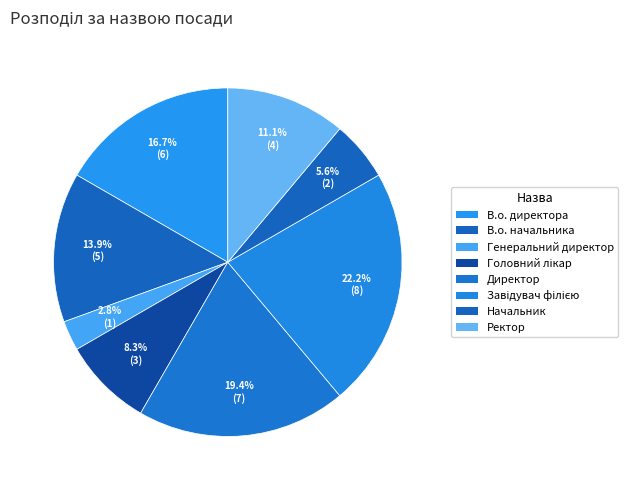

Do В.о. начальника and Ректор together represent more than half of the pie?

No